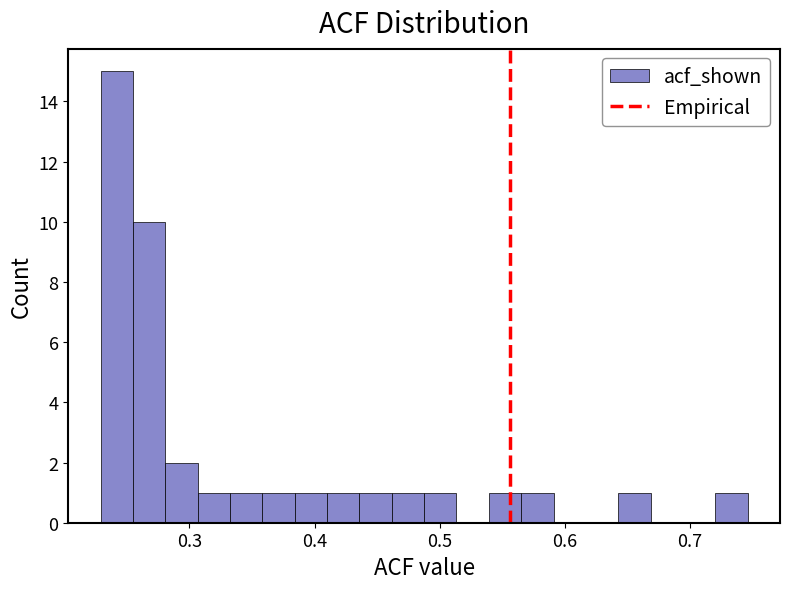

Around what value on the x-axis is the tallest bar? Give the approximate position of its centre, as read against the axis.

0.24